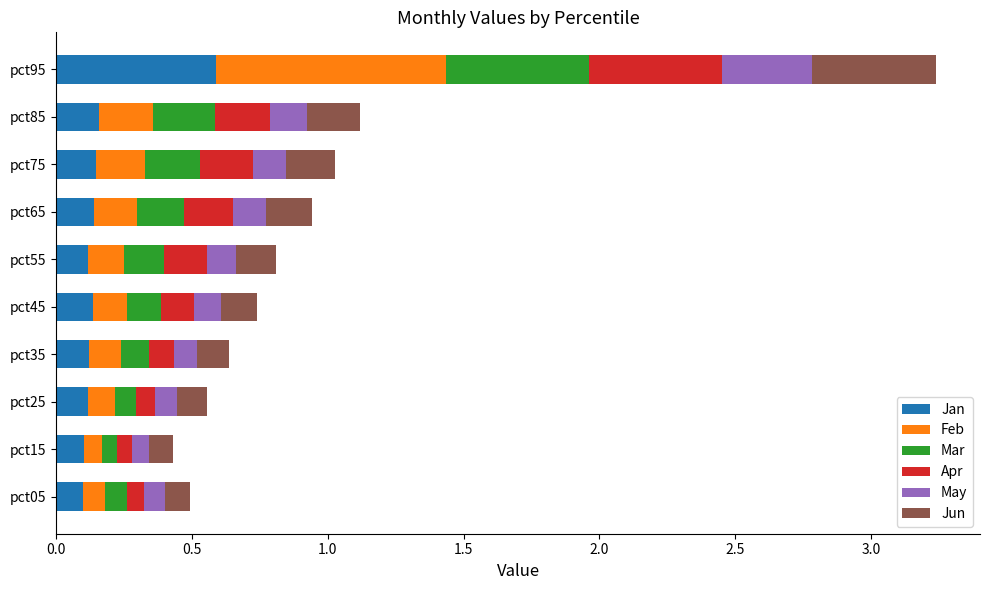

What are all the series names shown in the legend?

Jan, Feb, Mar, Apr, May, Jun